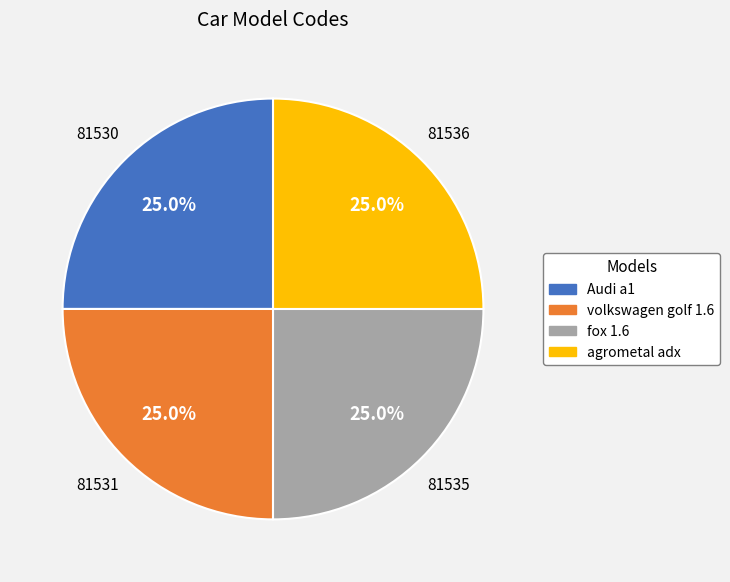

What is the ratio of the value at agrometal adx to the value at fox 1.6?

1.0